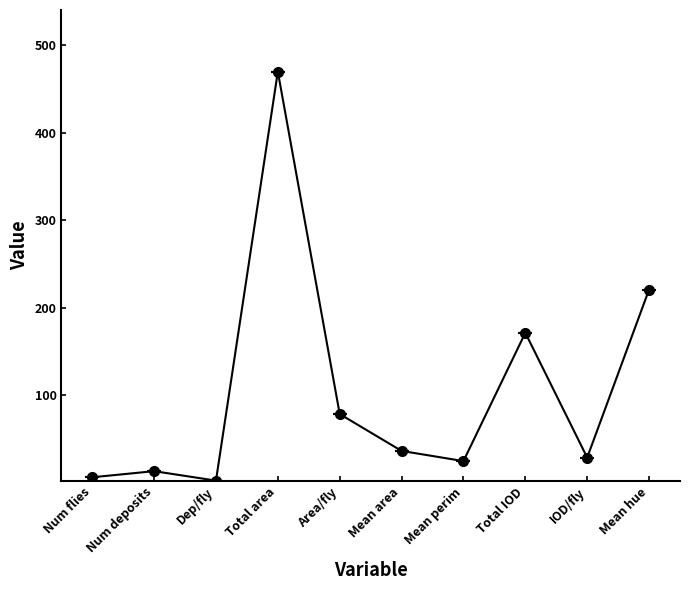

Which has a higher value, Area/fly or Num deposits?

Area/fly